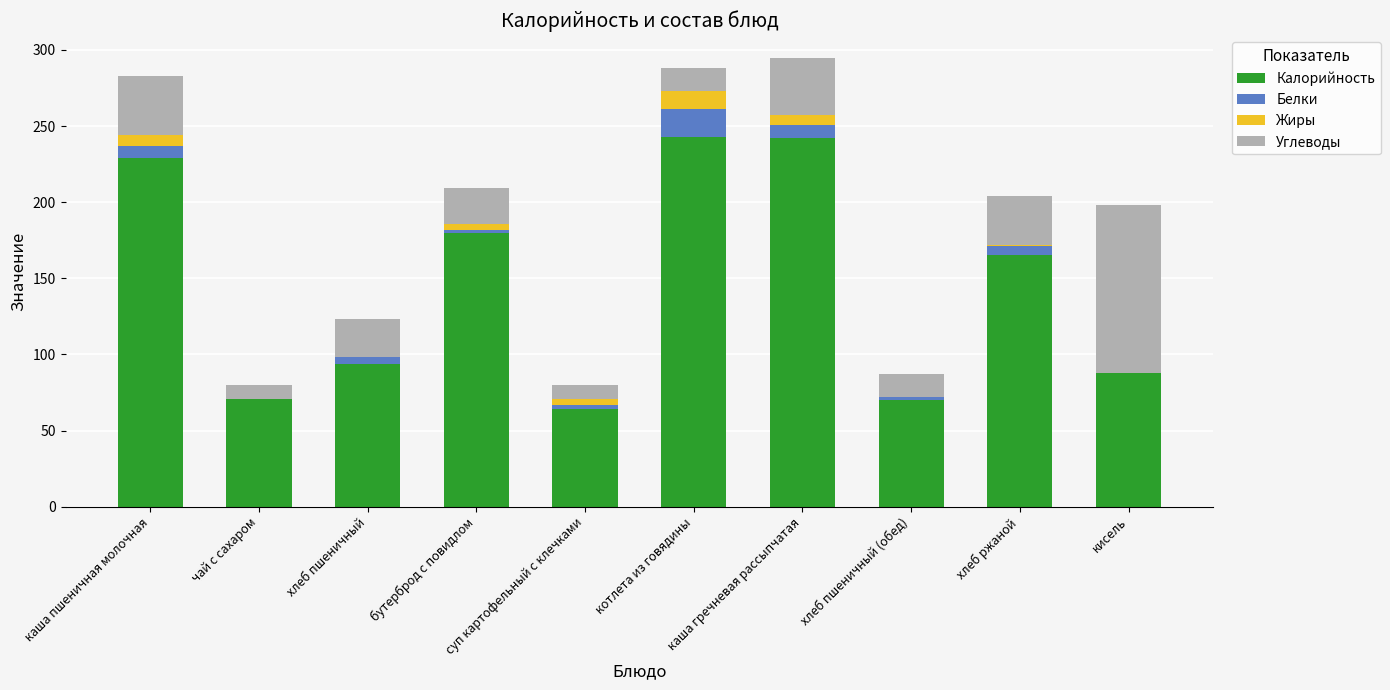

What is the maximum value for Калорийность?

243